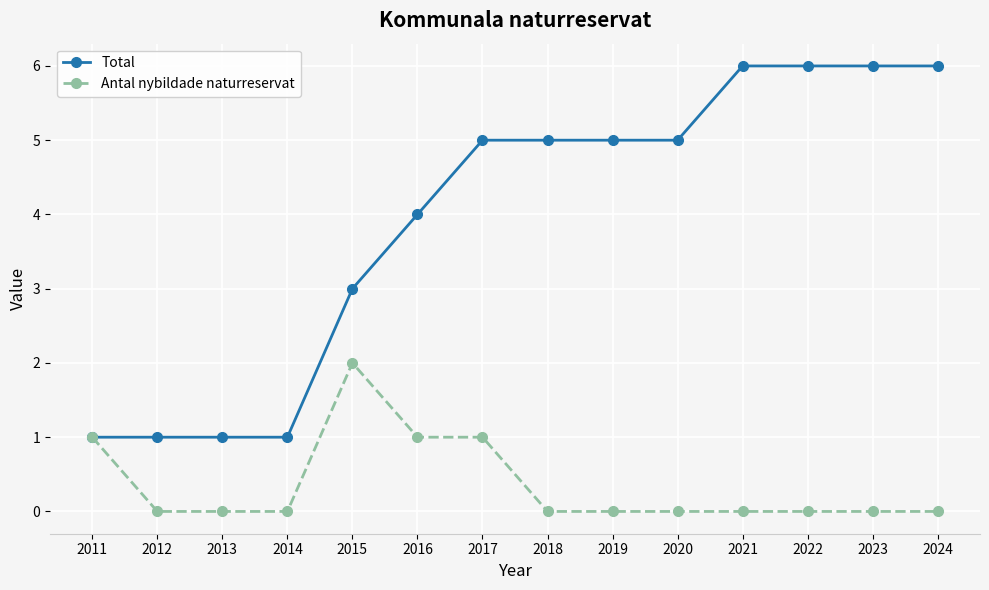

What is the total value across all series at 2012?

1